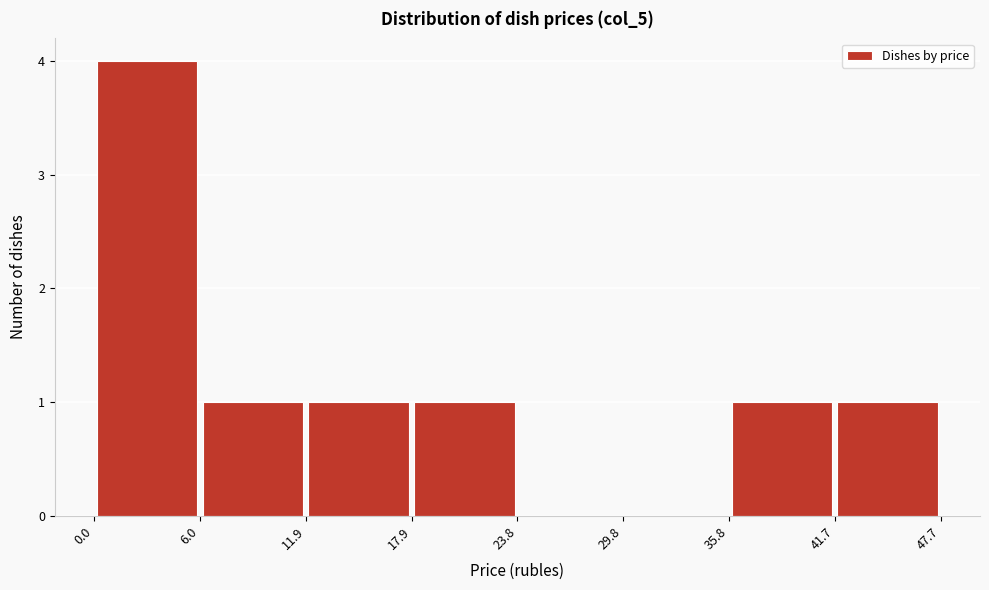

How tall is the bar that spans 35.8 to 41.7 on the x-axis? The values are not printed on the chart, so give them approximately, as read against the axis.

1